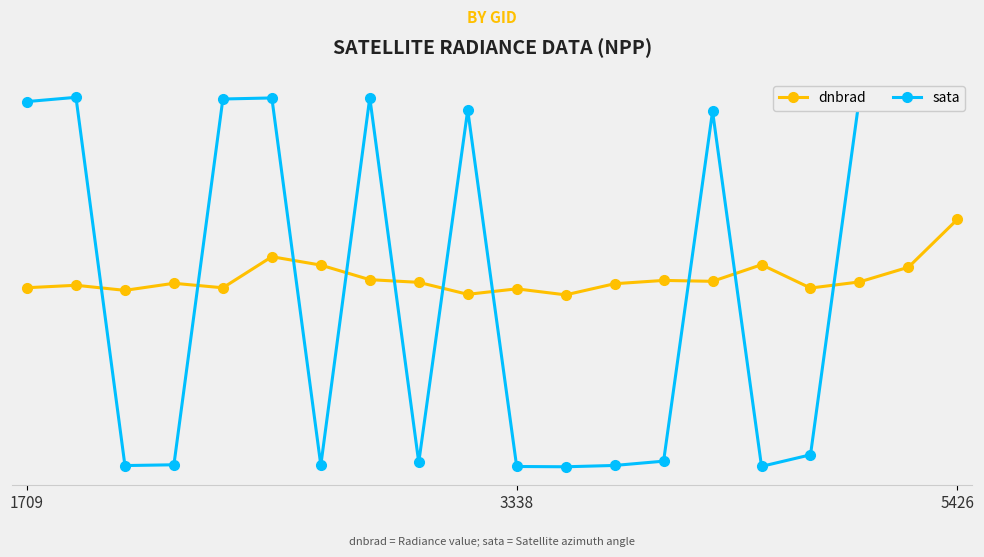

Does the chart display data point markers on the line(s)?

Yes